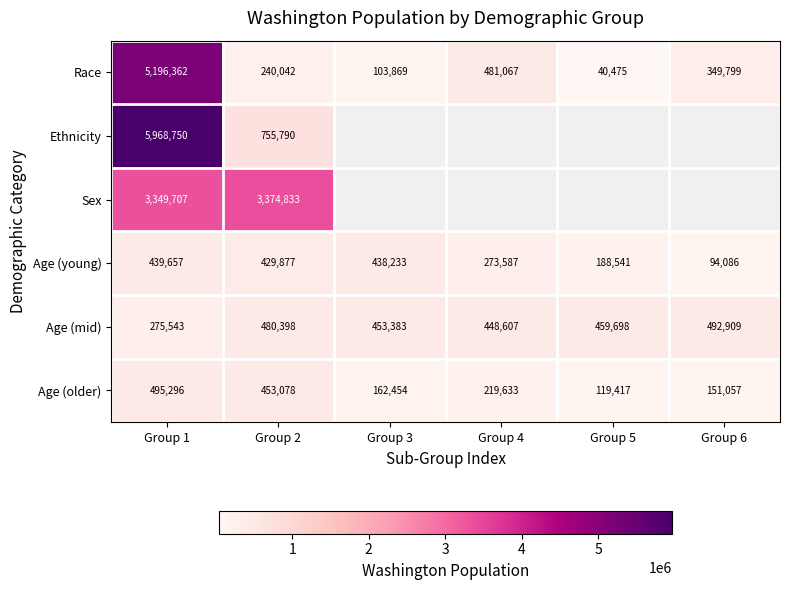

Where does the Age (young) series first go above 429877?

Group 1